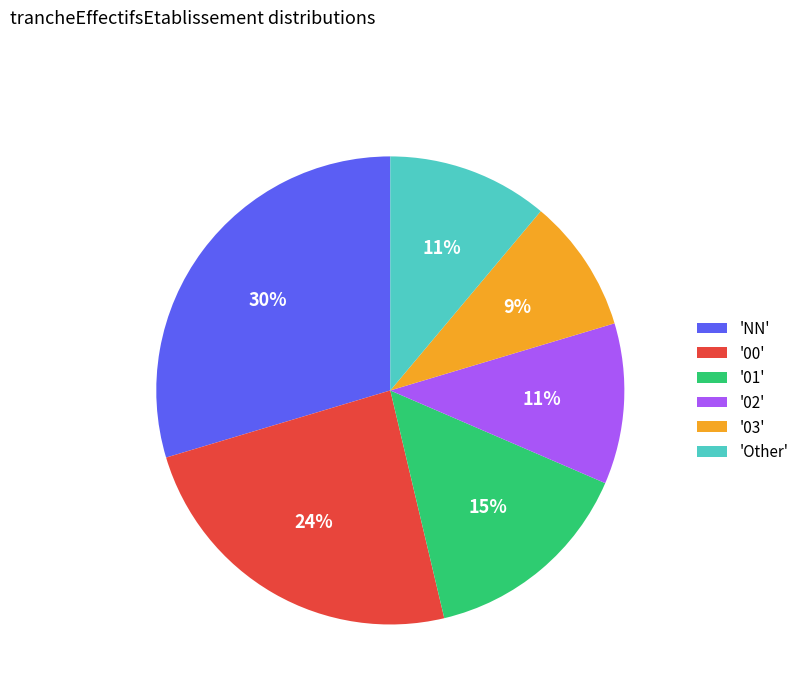

The 'Other' slice represents 11% of the pie. True or false?

True